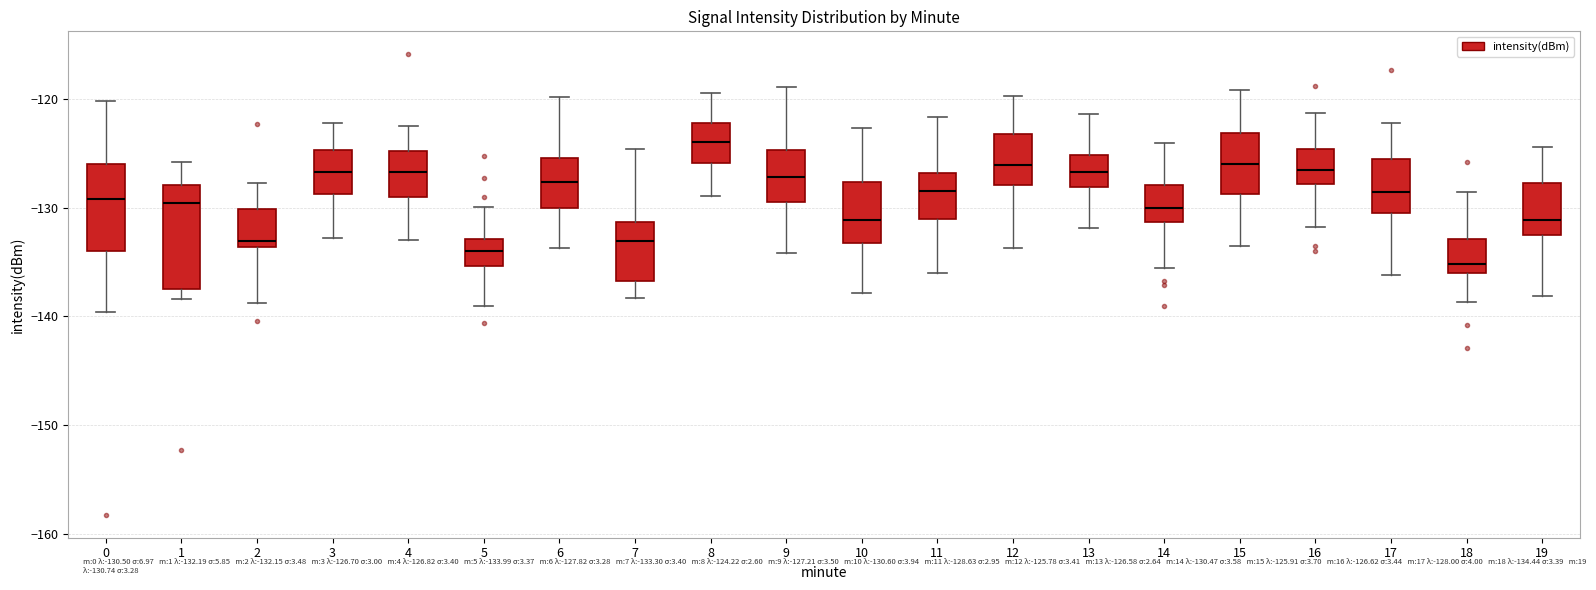

Reading left to right, transcribe this box plot: for each box, give where its median line is, the range the box spans, and where its two whiskers end, as read against the y-axis. The values are not printed on the chart, so give them approximately, as read against the axis.

0: median -129, box -134 to -126, whiskers -140 to -120
1: median -130, box -138 to -128, whiskers -138 (just below the box's lower edge) to -126
2: median -133, box -134 to -130, whiskers -139 to -128
3: median -127, box -129 to -125, whiskers -133 to -122
4: median -127, box -129 to -125, whiskers -133 to -122
5: median -134, box -135 to -133, whiskers -139 to -130
6: median -128, box -130 to -125, whiskers -134 to -120
7: median -133, box -137 to -131, whiskers -138 to -125
8: median -124, box -126 to -122, whiskers -129 to -119
9: median -127, box -129 to -125, whiskers -134 to -119
10: median -131, box -133 to -128, whiskers -138 to -123
11: median -128, box -131 to -127, whiskers -136 to -122
12: median -126, box -128 to -123, whiskers -134 to -120
13: median -127, box -128 to -125, whiskers -132 to -121
14: median -130, box -131 to -128, whiskers -136 to -124
15: median -126, box -129 to -123, whiskers -133 to -119
16: median -127, box -128 to -125, whiskers -132 to -121
17: median -129, box -130 to -126, whiskers -136 to -122
18: median -135, box -136 to -133, whiskers -139 to -129
19: median -131, box -133 to -128, whiskers -138 to -124